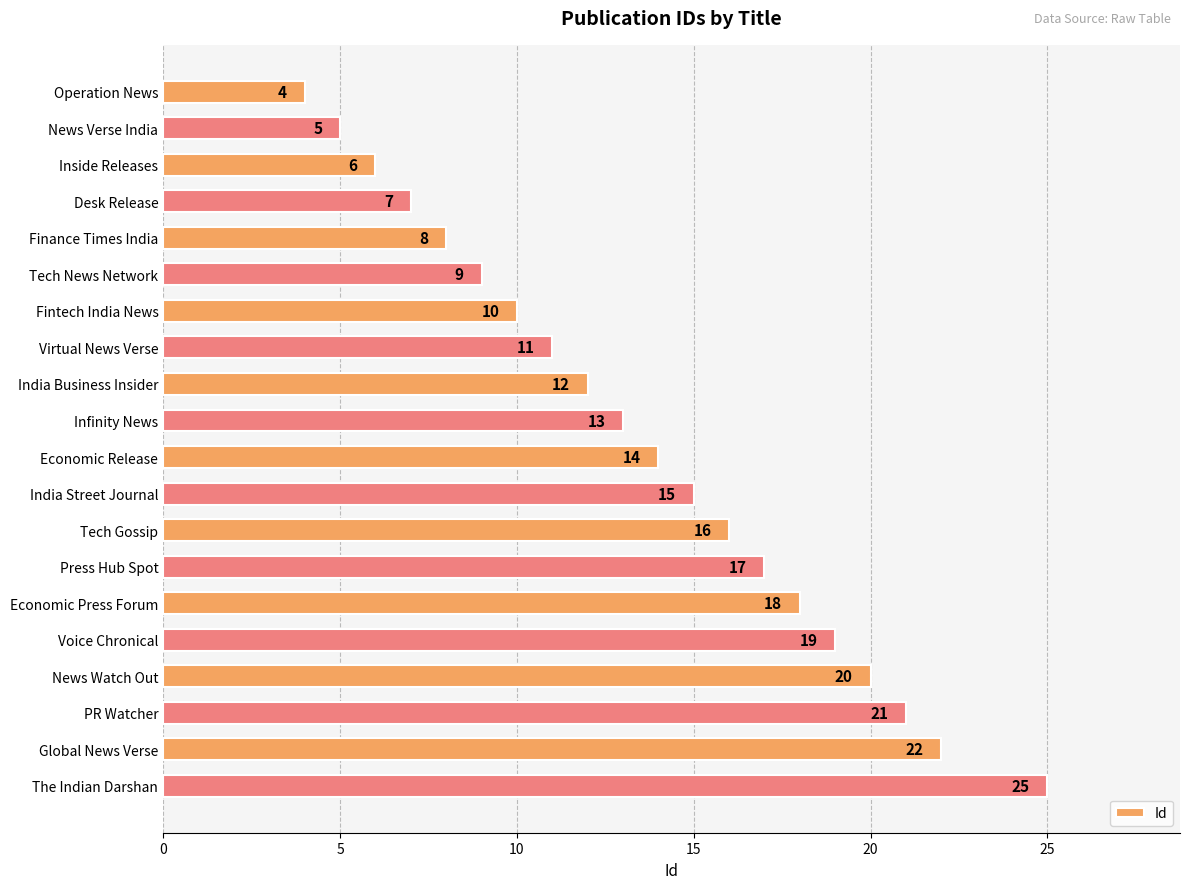

At which label is the value closest to 14?

Economic Release